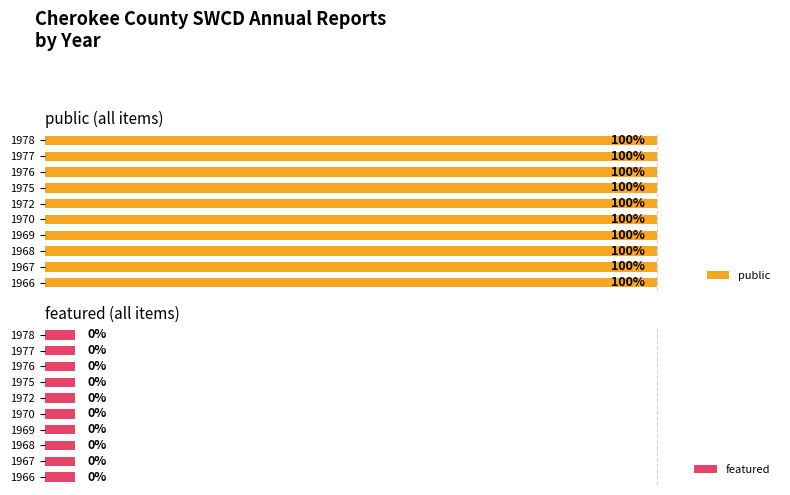

List the labels in order of featured value, smallest first.

1966, 1967, 1968, 1969, 1970, 1972, 1975, 1976, 1977, 1978